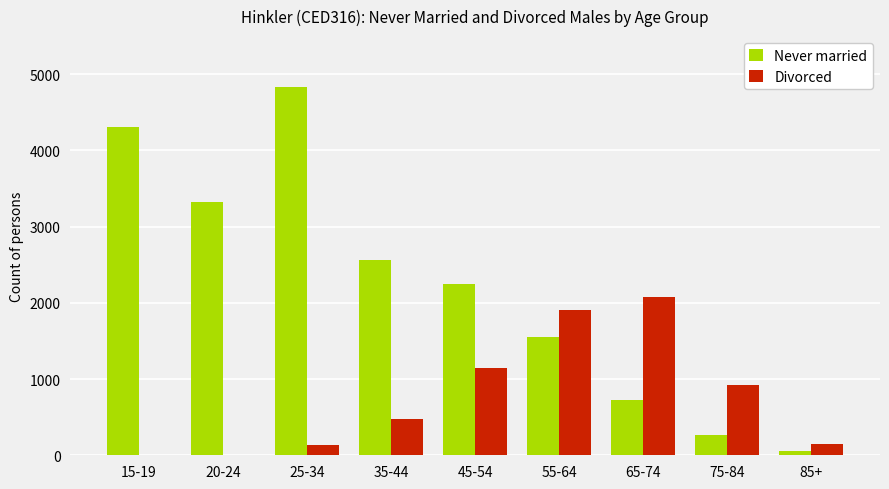

The value of Divorced at 15-19 is 0. True or false?

True